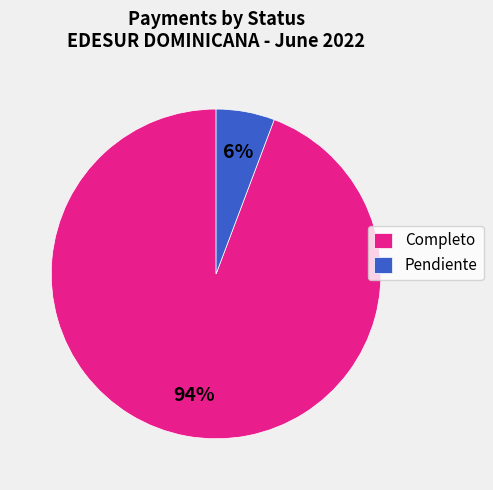

Does Completo account for over 50% of the chart?

Yes